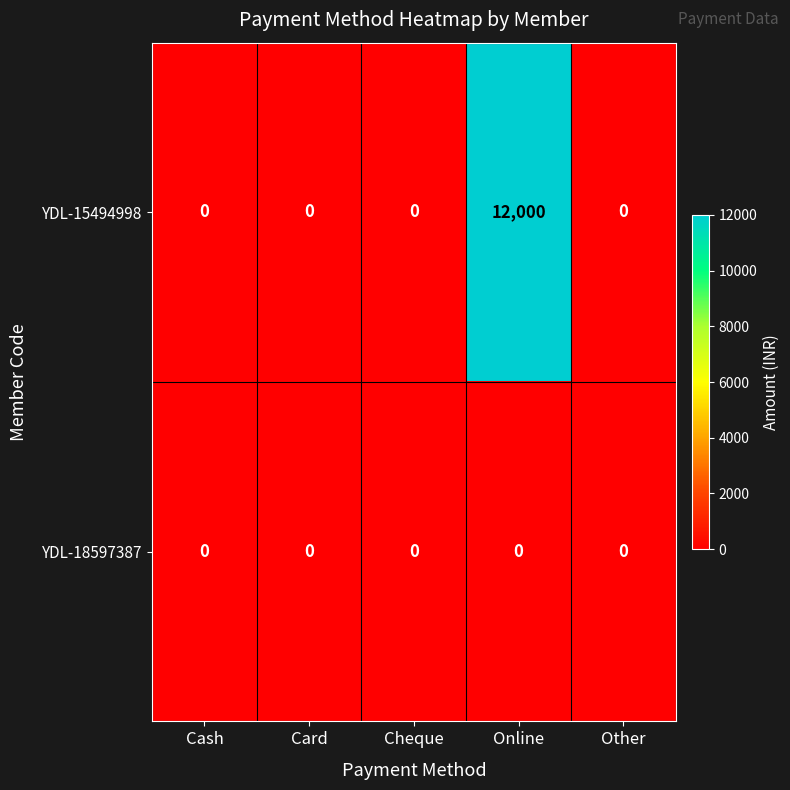

Which series has the widest spread of values?

YDL-15494998